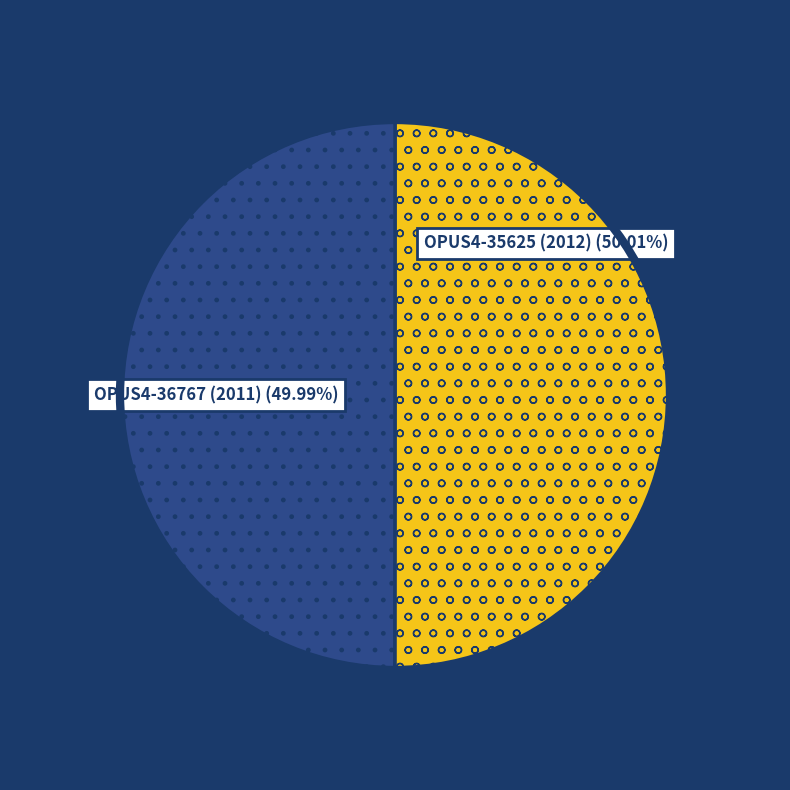

Is there a majority slice in this chart?

Yes